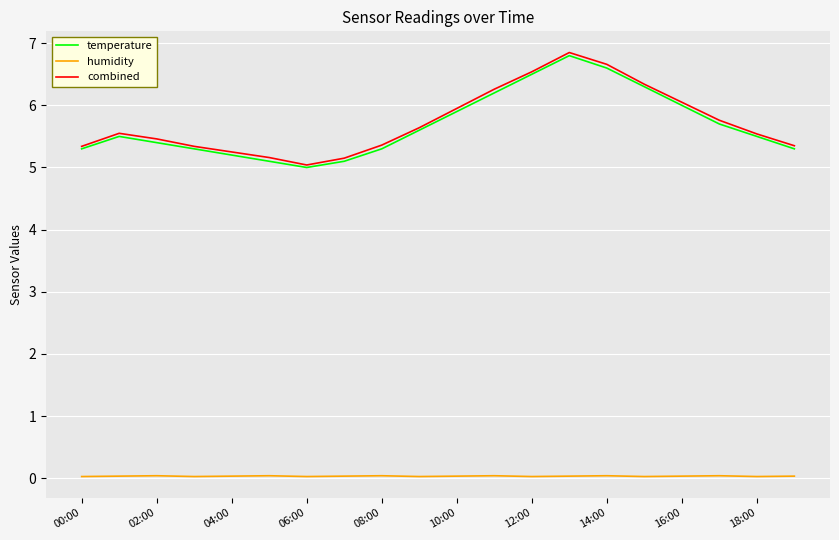

What is the maximum value shown in the chart?

6.9